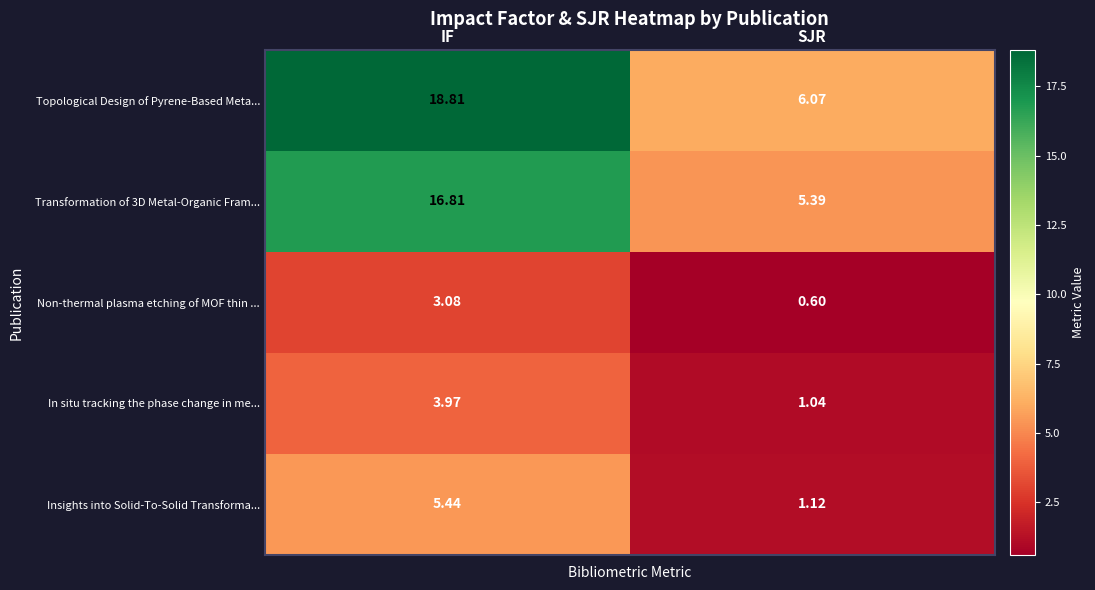

Where is Insights into Solid-To-Solid Transforma... nearest to the value 3?

SJR